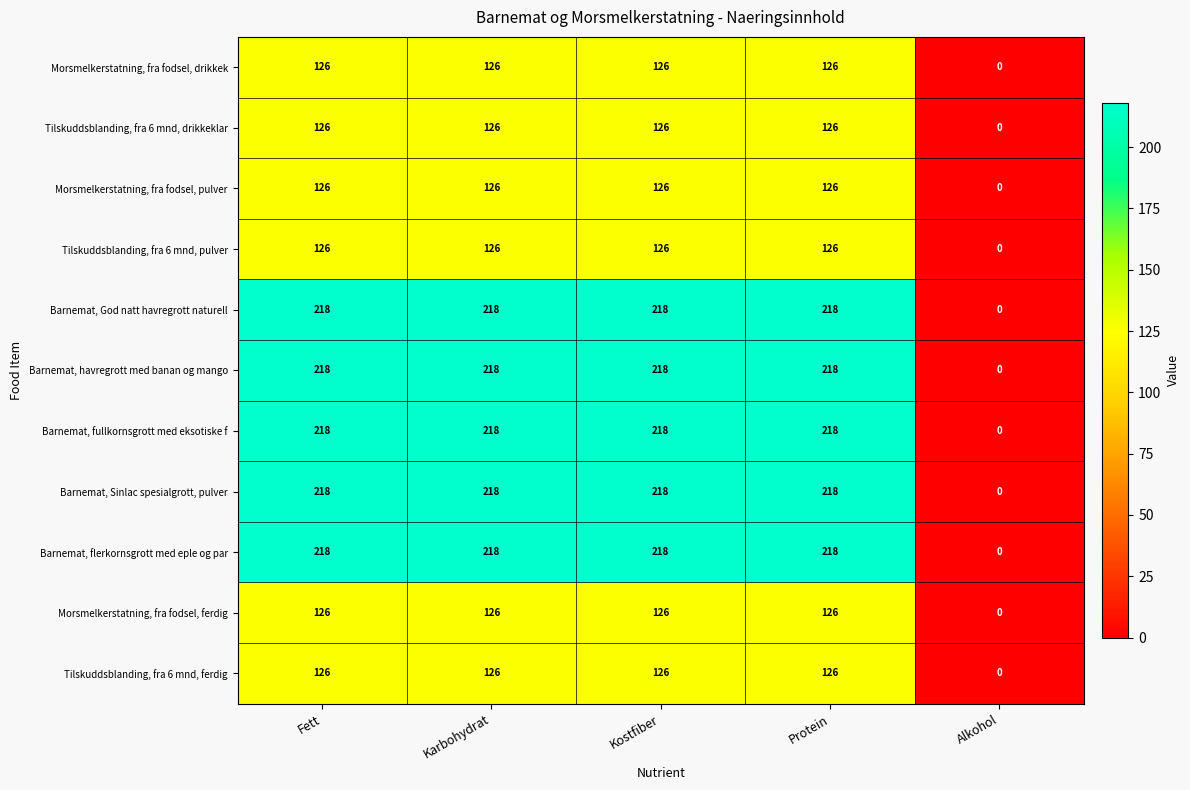

How many values in Tilskuddsblanding, fra 6 mnd, drikkeklar are above zero?

4